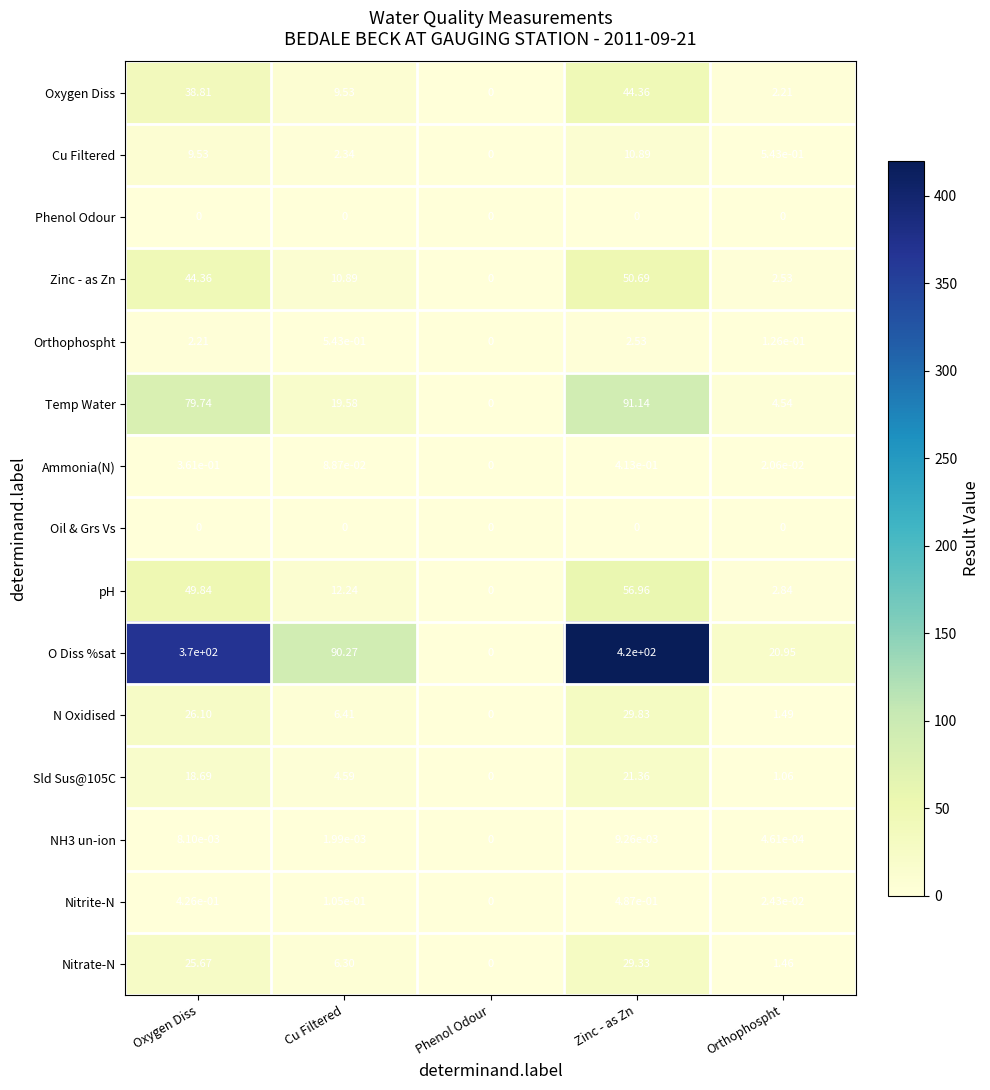

How many data points in Zinc - as Zn are above 10?

3